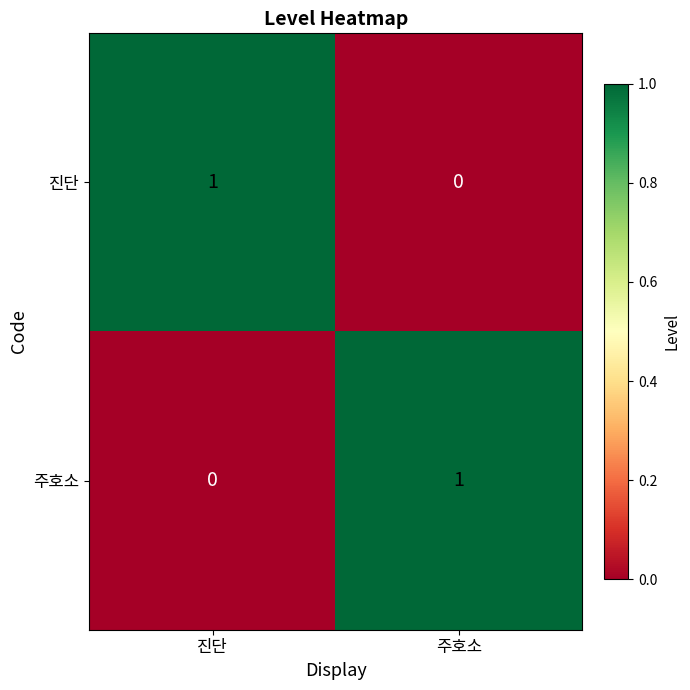

Rank the series at 진단 from lowest to highest value.

주호소, 진단